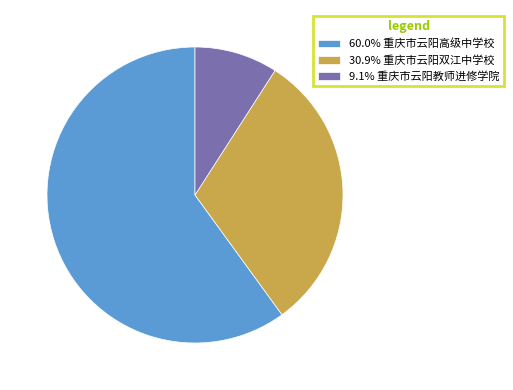

How many slices are in this pie chart?

3